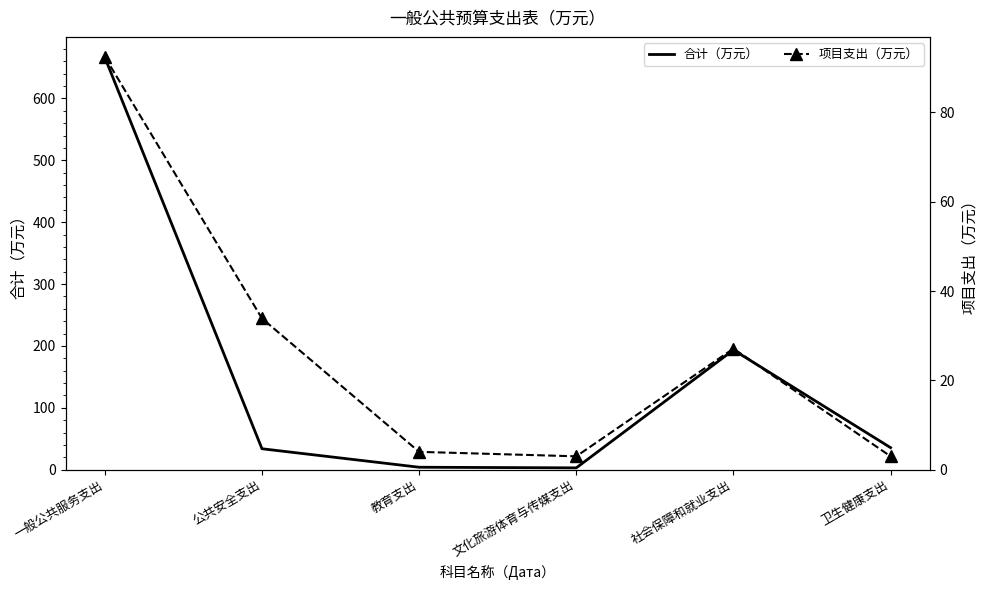

Which series has the largest range (max minus min)?

合计（万元）